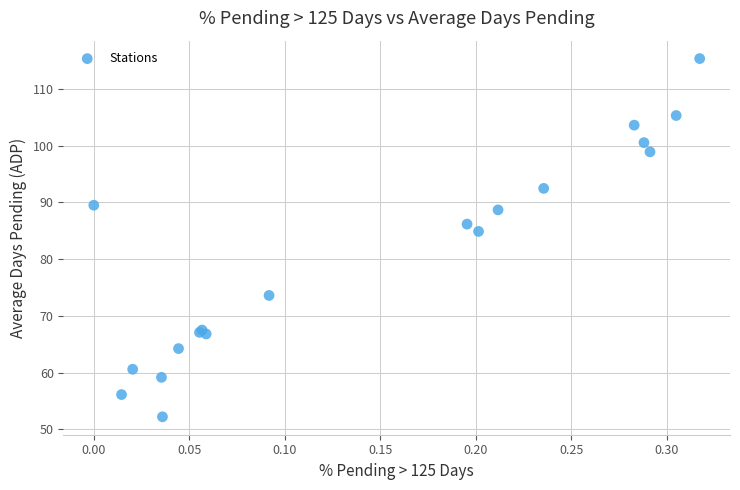

What Y value in the scatter plot is closest to 83?

84.9